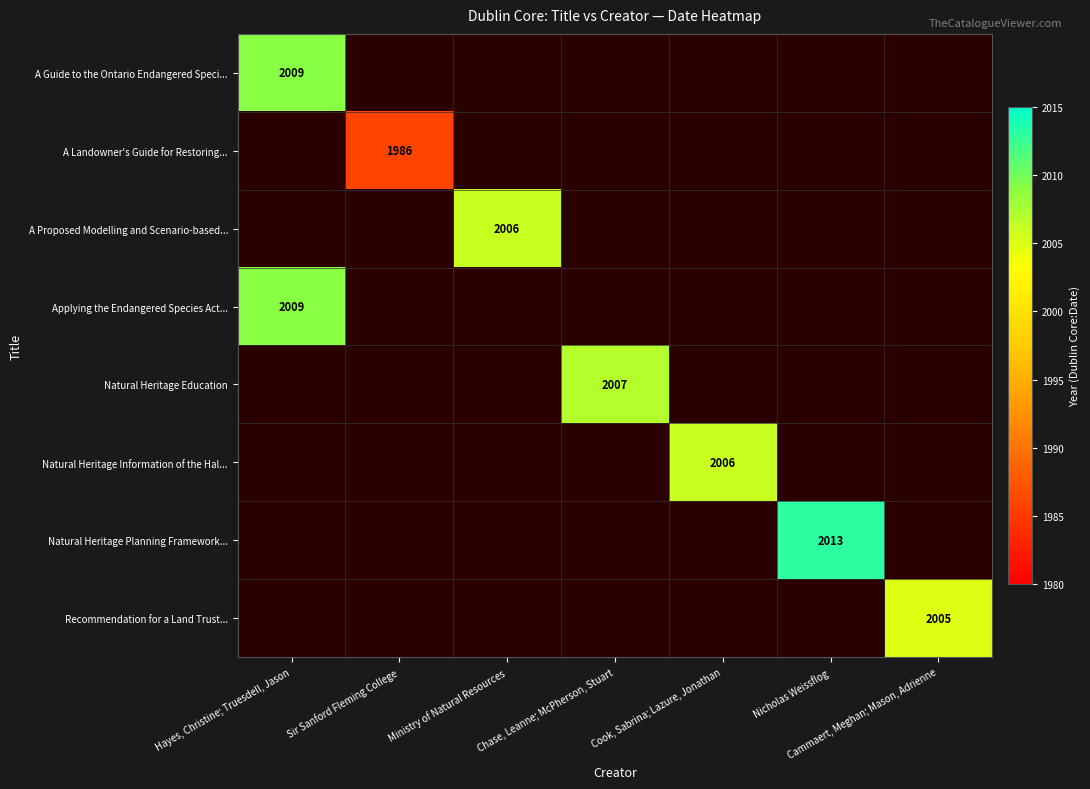

Is it true that Natural Heritage Information of the Hal... equals 2006 at Cook, Sabrina; Lazure, Jonathan?

True